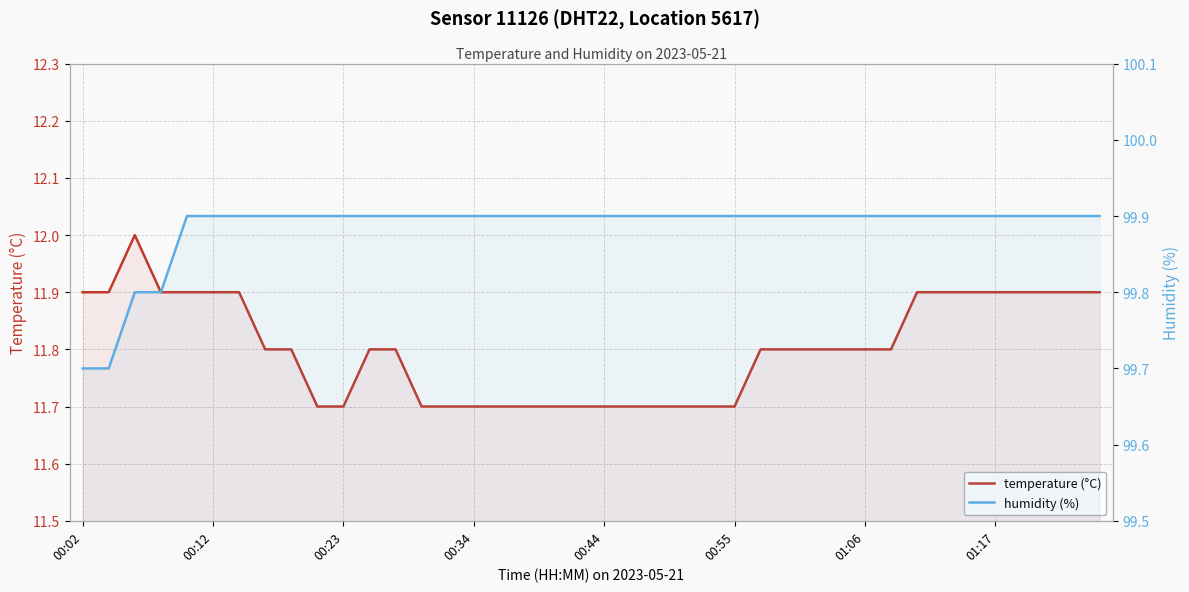

What is the maximum value shown in the chart?

99.9